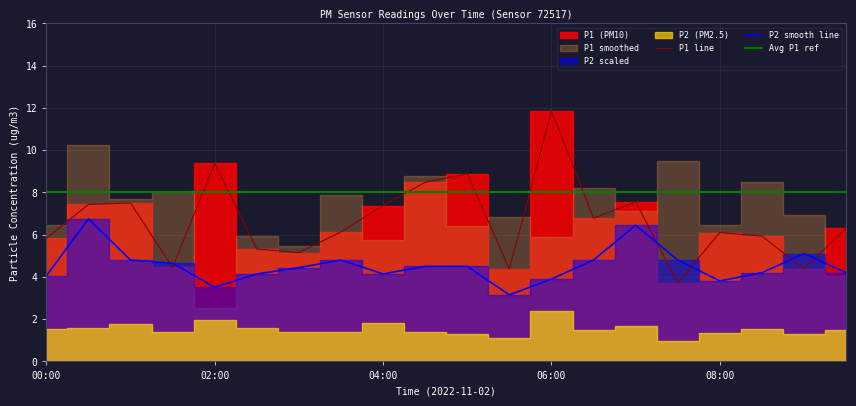

List the series in order of their peak value, highest first.

P1 line, Avg P1 ref, P2 smooth line